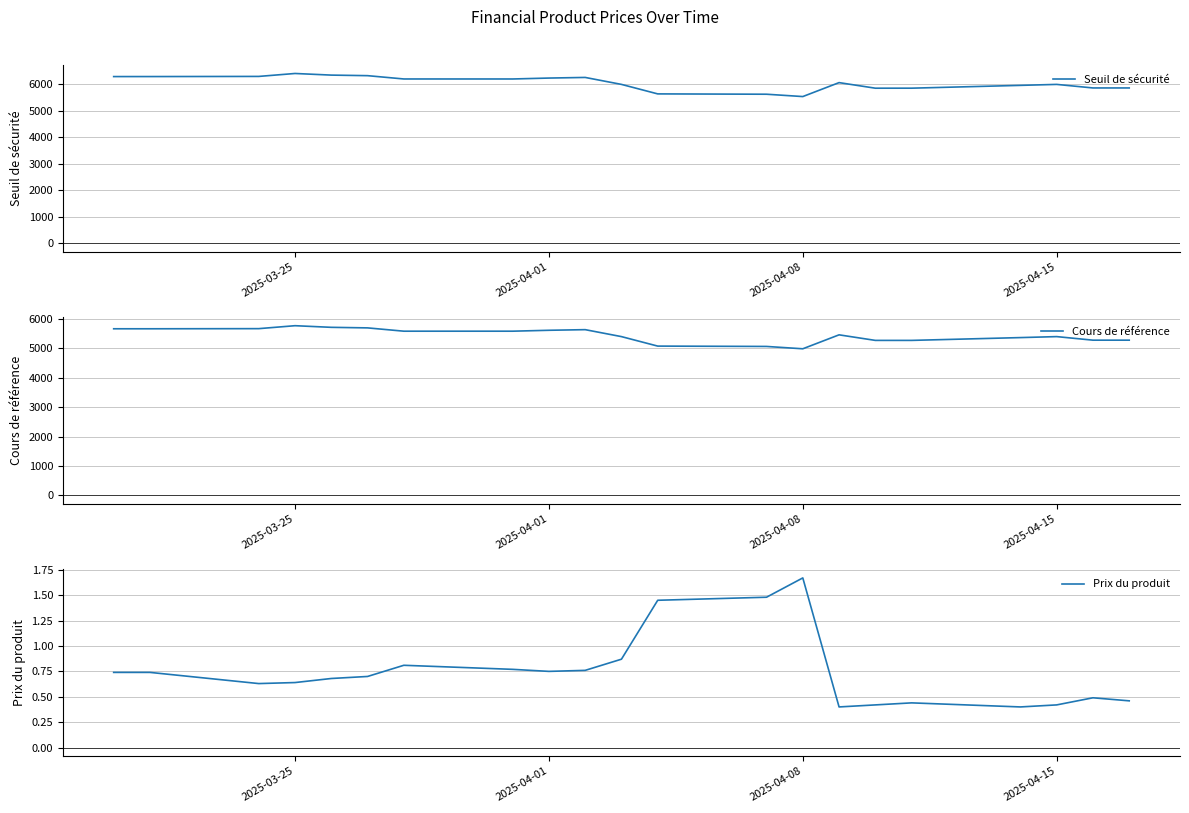

The value of Seuil de sécurité at 2025-04-15 is 5989.8. True or false?

True